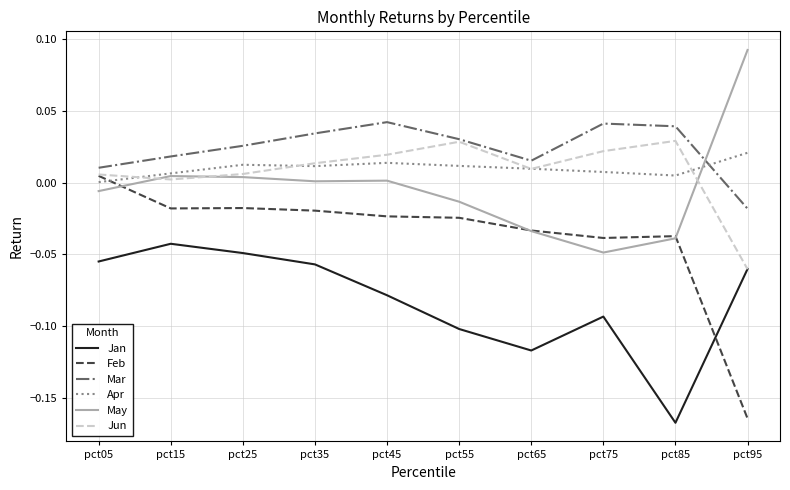

Which series has the largest range (max minus min)?

Feb